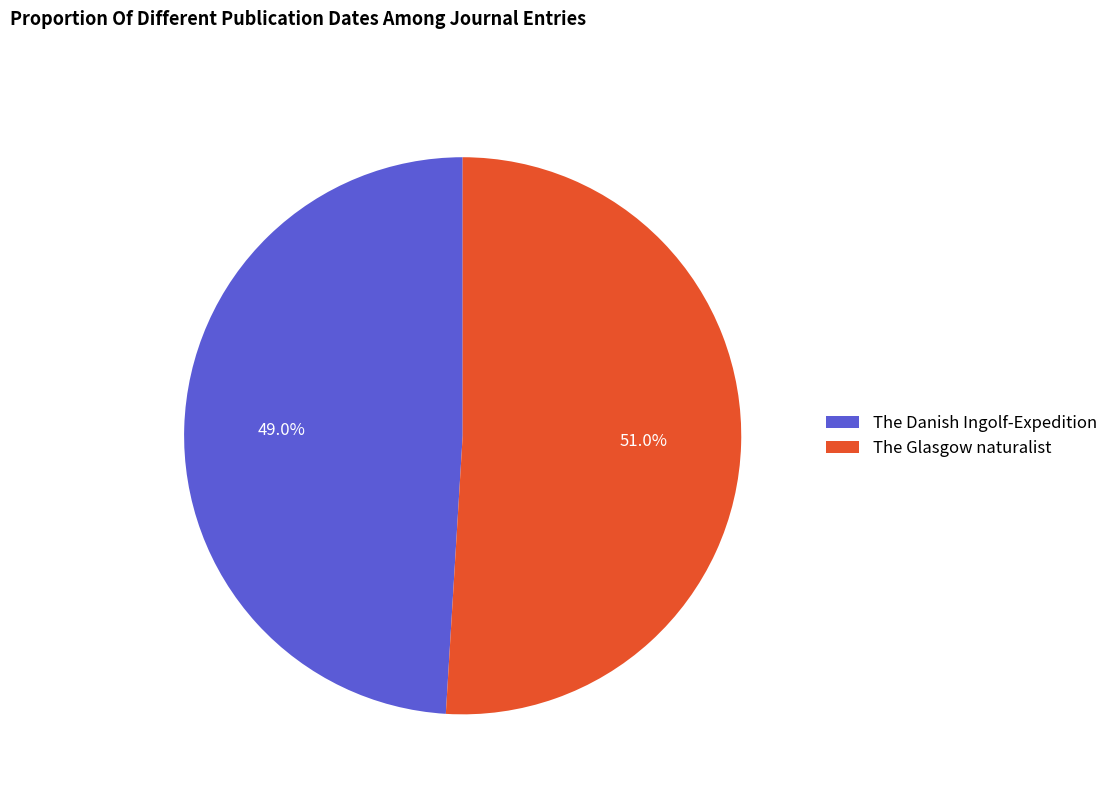

Is The Glasgow naturalist the majority of the pie?

Yes